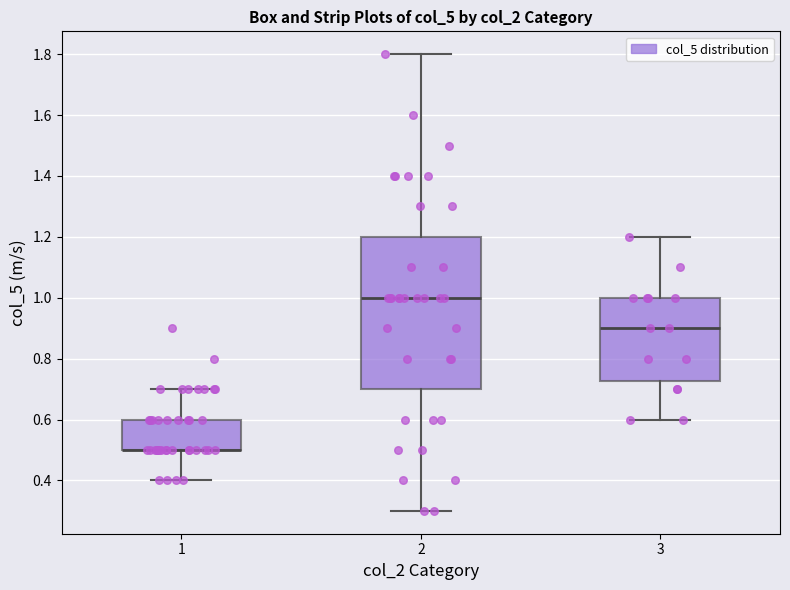

Reading left to right, read every box against the y-axis: the position of its median line, the range the box covers, and the ends of its whiskers. The values are not printed on the chart, so give them approximately, as read against the axis.

1: median 0.50 (drawn on the box's lower edge), box 0.50 to 0.60, whiskers 0.40 to 0.70
2: median 1.00, box 0.70 to 1.20, whiskers 0.30 to 1.80
3: median 0.90, box 0.72 to 1.00, whiskers 0.60 to 1.20